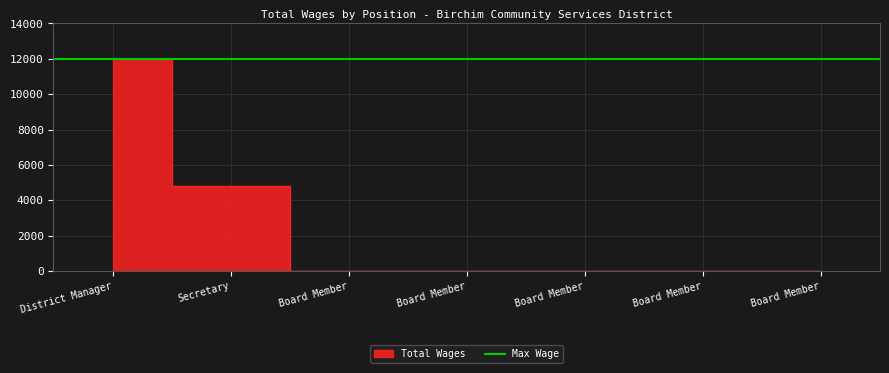

What is the sum of all values?

16800